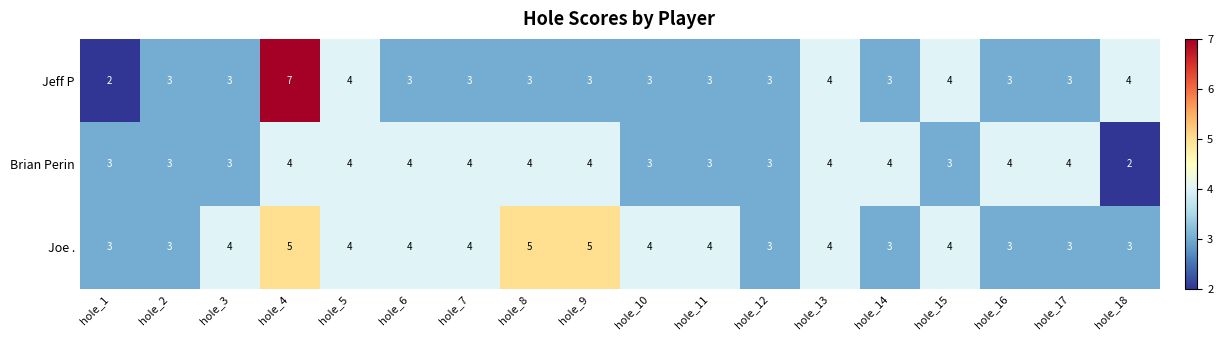

The Brian Perin series shows 4 at hole_13. True or false?

True